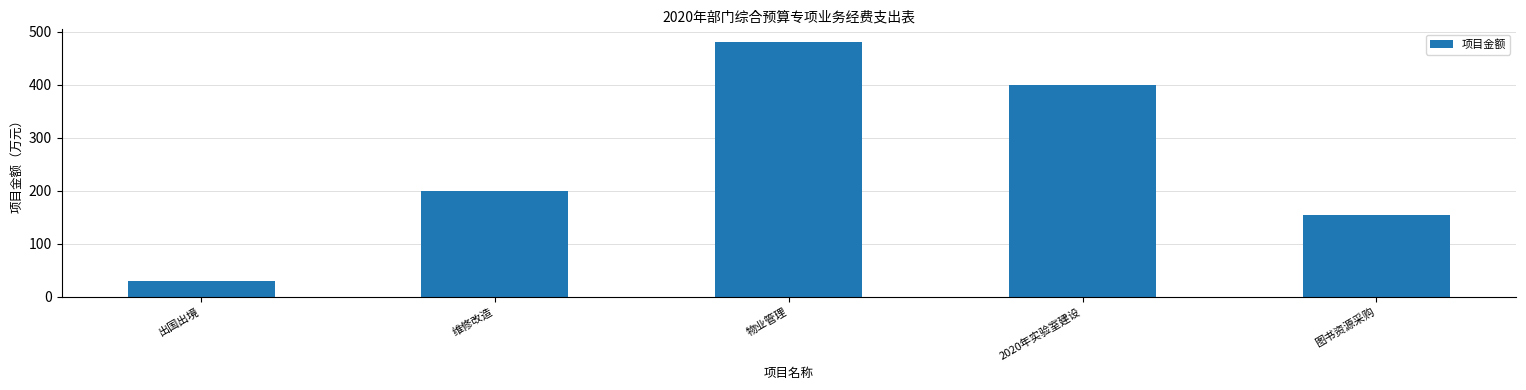

Count the number of categories in the chart.

5